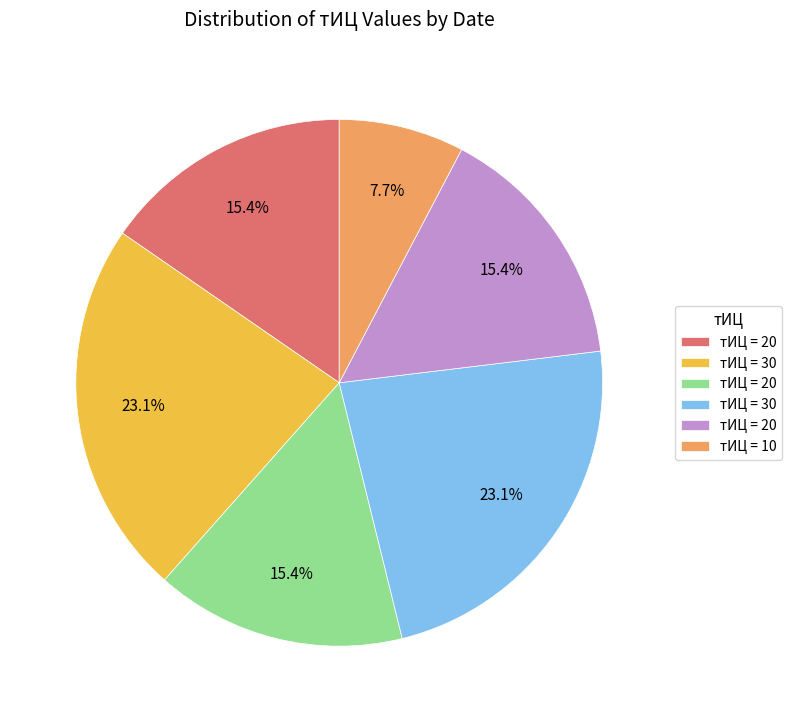

How many slices are in this pie chart?

6